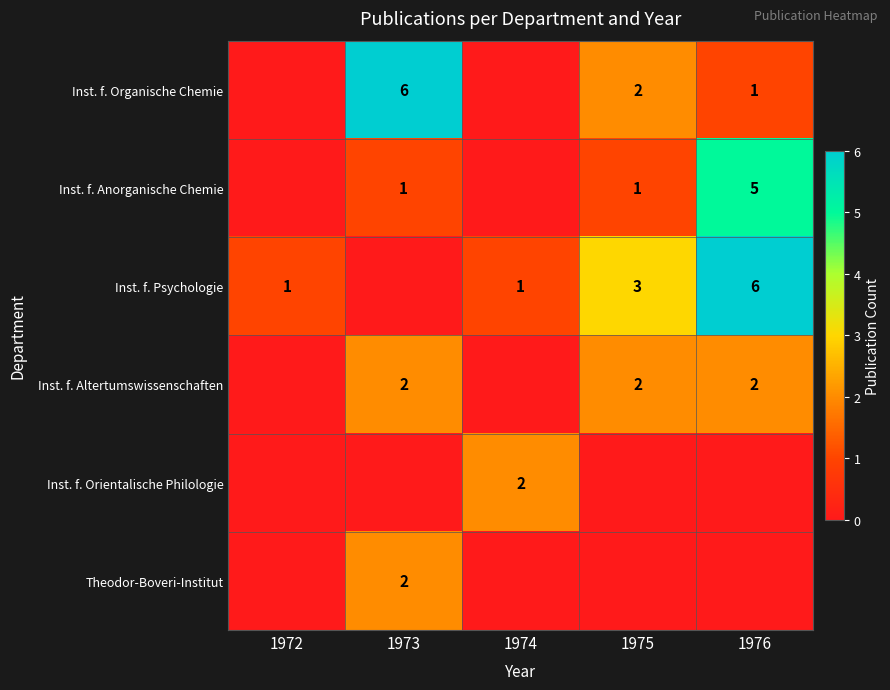

Is it true that Inst. f. Psychologie equals 2 at 1972?

False